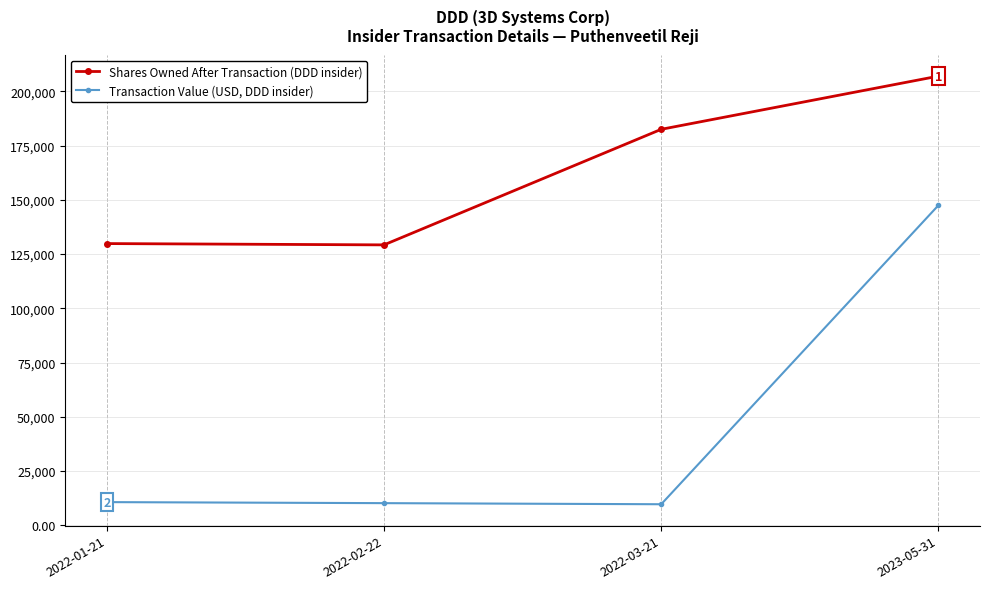

True or false: Shares Owned After Transaction (DDD insider) and Transaction Value (USD, DDD insider) cross at least once.

False